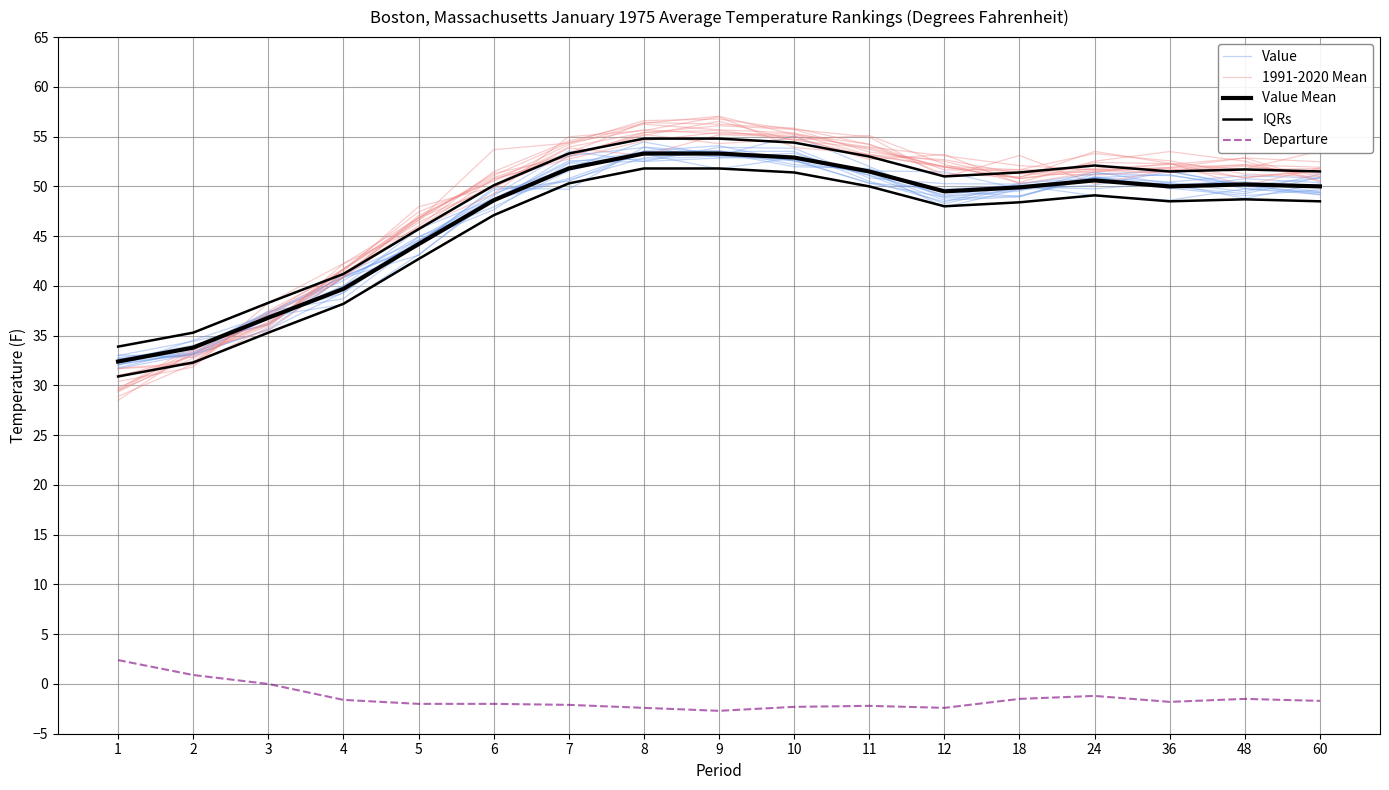

How many interior local peaks does the Value Mean series have?

2